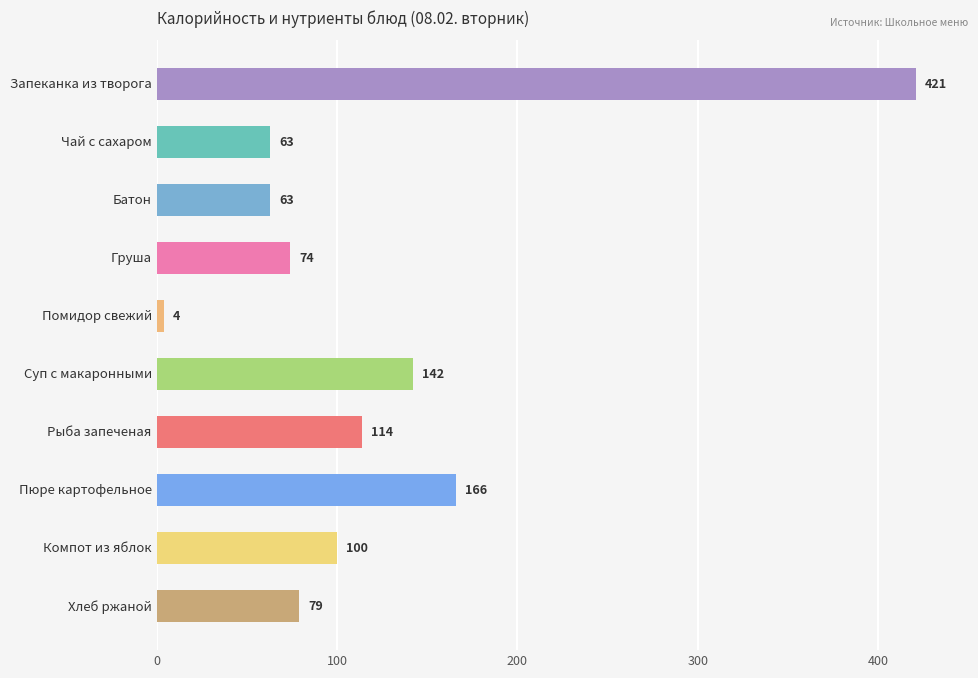

What is the difference between the maximum and minimum values?

417